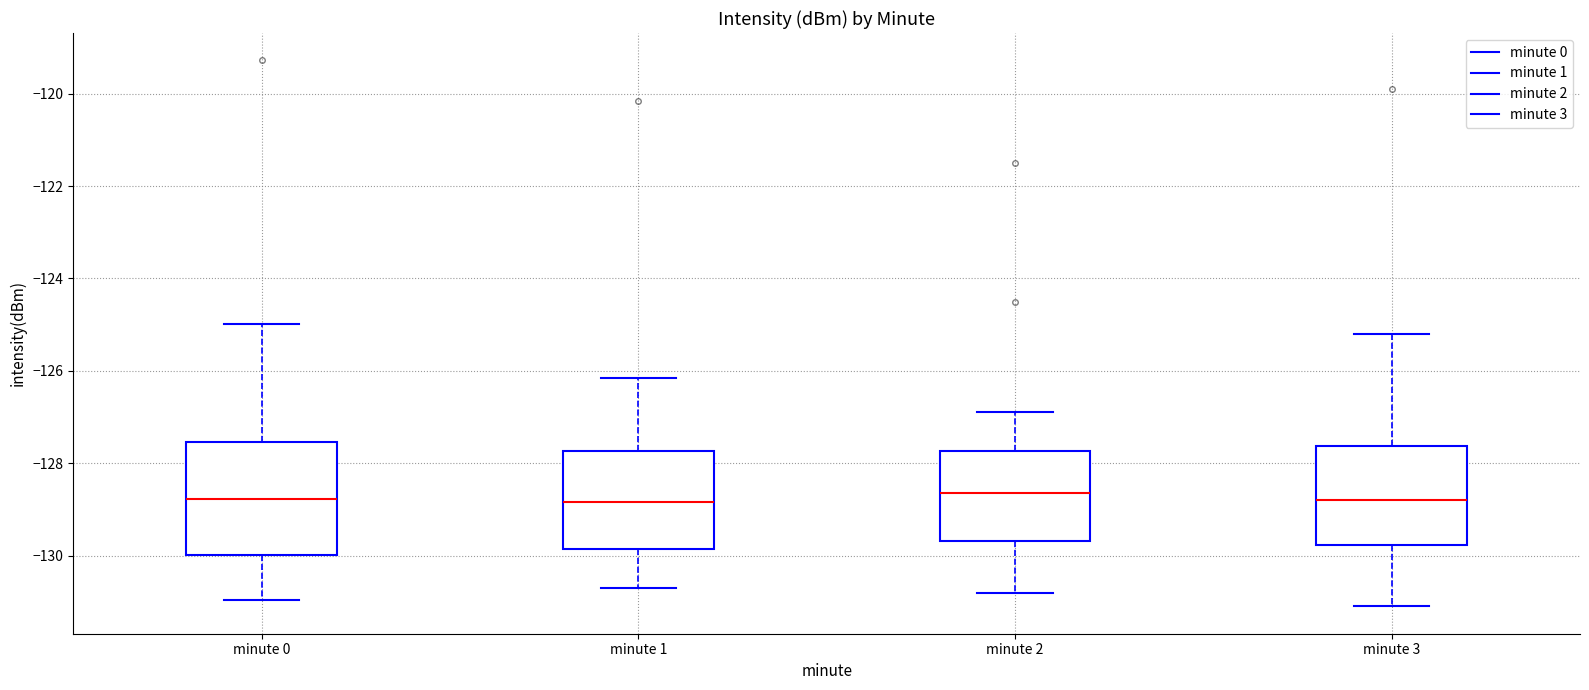

Reading left to right, read every box against the y-axis: the position of its median line, the range the box covers, and the ends of its whiskers. The values are not printed on the chart, so give them approximately, as read against the axis.

minute 0: median -128.8, box -130.0 to -127.6, whiskers -131.0 to -125.0
minute 1: median -128.8, box -129.8 to -127.8, whiskers -130.6 to -126.2
minute 2: median -128.6, box -129.6 to -127.8, whiskers -130.8 to -126.8
minute 3: median -128.8, box -129.8 to -127.6, whiskers -131.0 to -125.2